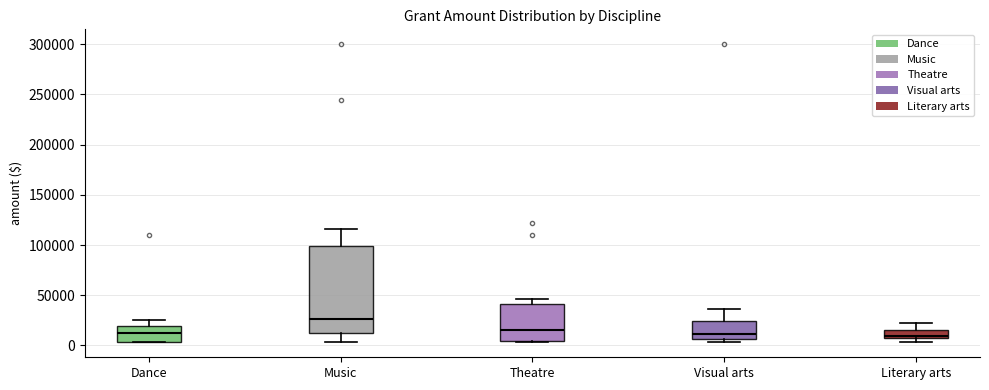

Where does the median line of the box for Visual arts sit on the y-axis? The values are not printed on the chart, so give them approximately, as read against the axis.

10000